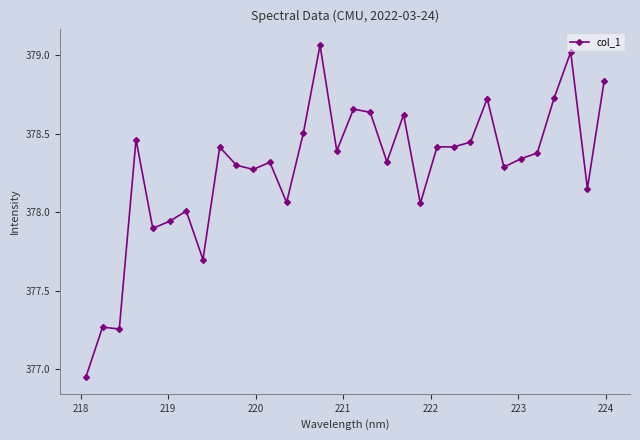

True or false: there are more than 1 points higher than both neighbors.

True